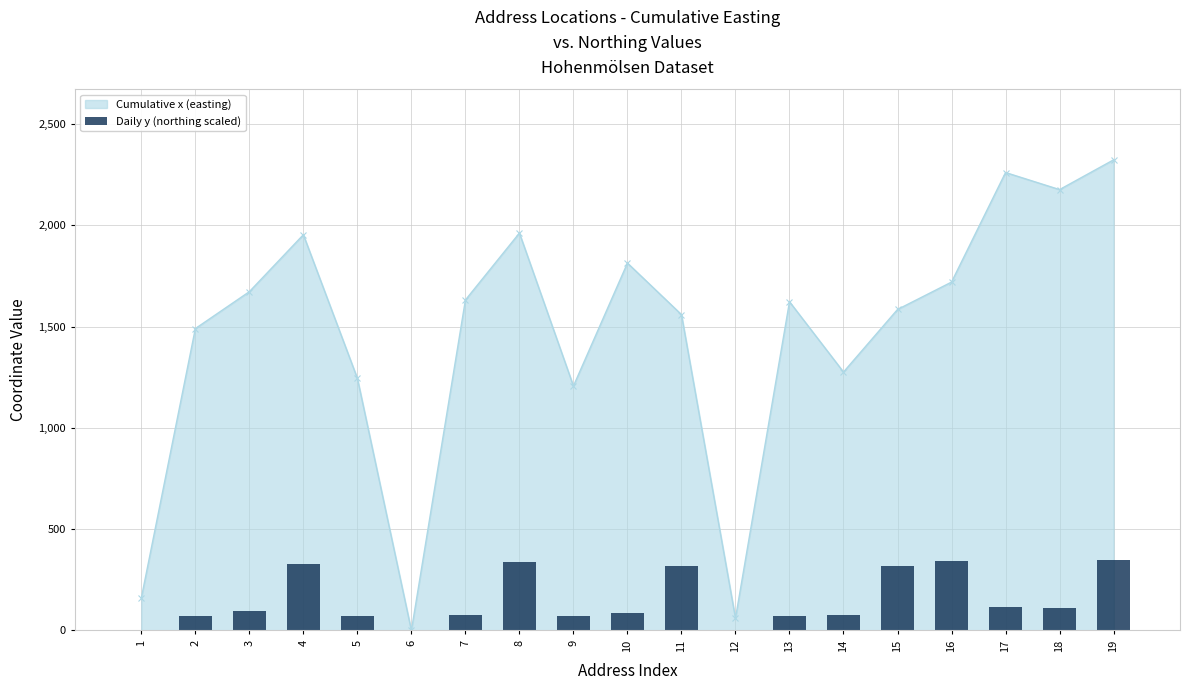

Count the number of categories in the chart.

19